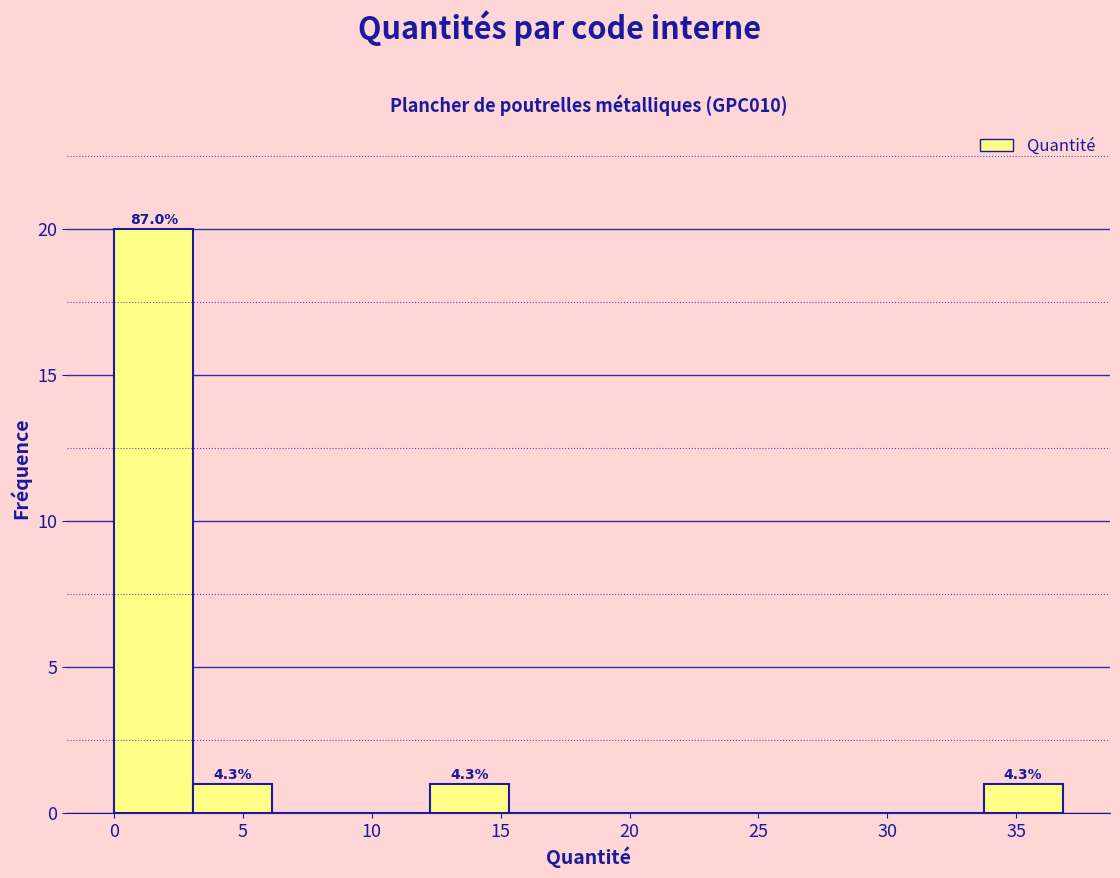

Over which range of the x-axis is the bar tallest?

0.0 to 3.0